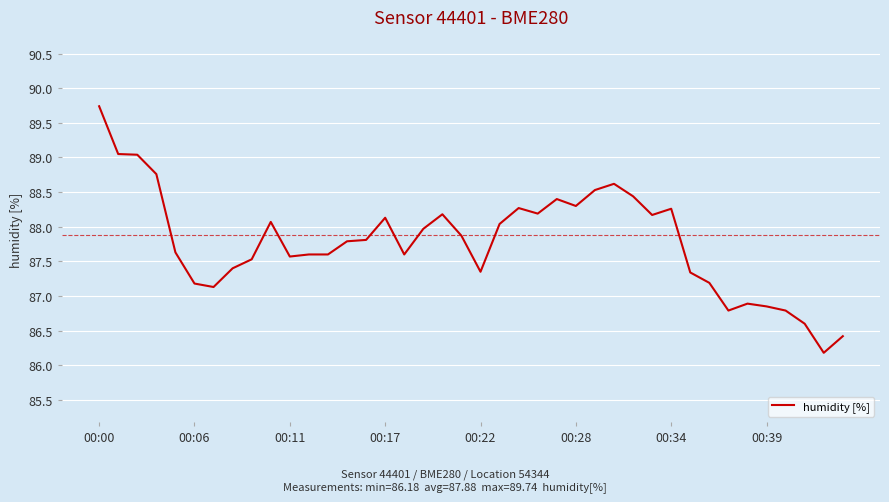

What is the difference between the maximum and minimum values?

3.6